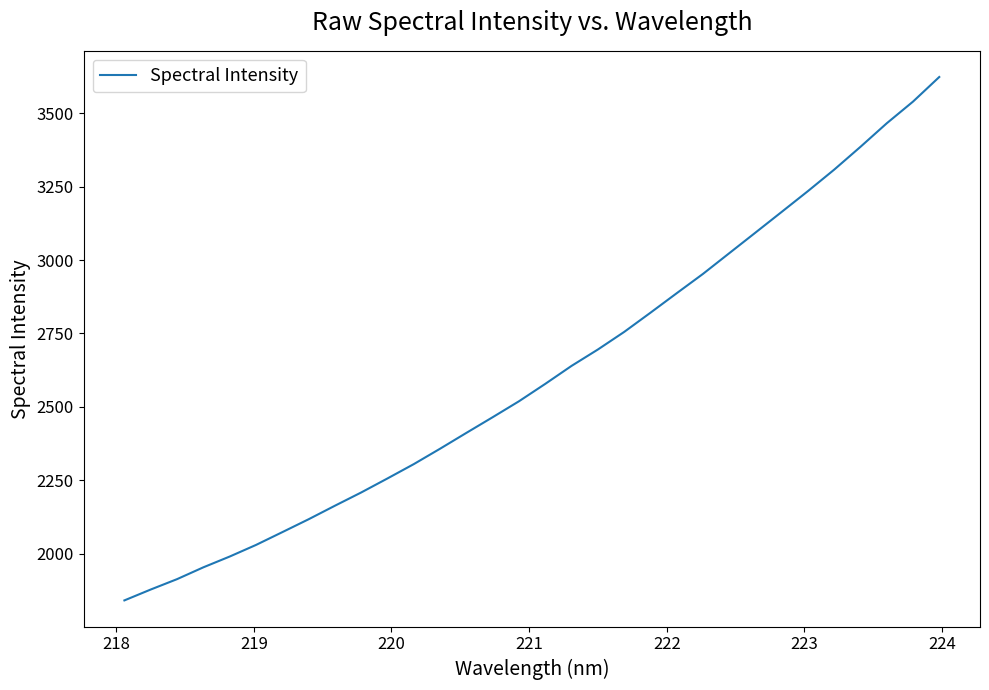

What is the difference between the maximum and minimum values?

1782.2